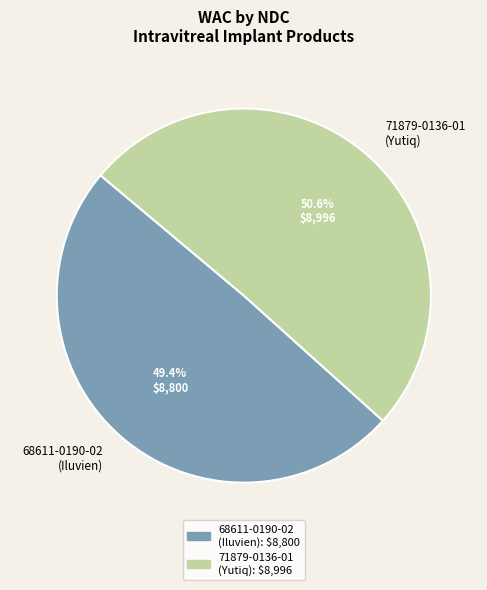

Which category has the smallest portion of the pie?

68611-0190-02 (Iluvien)